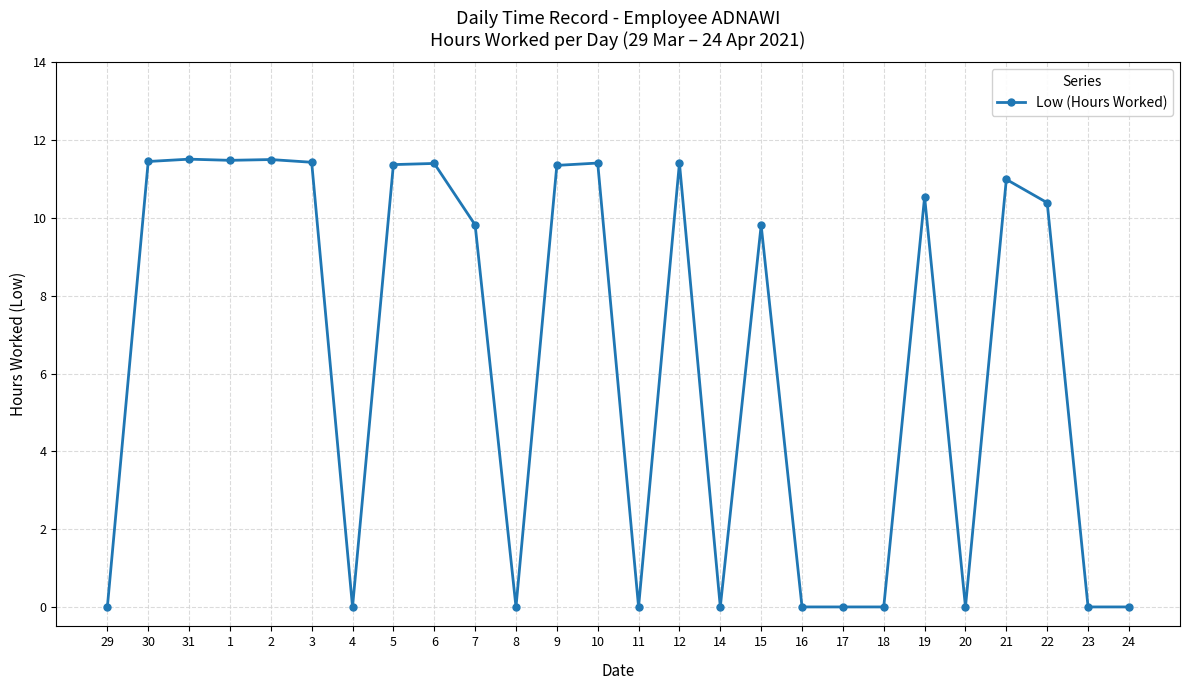

Does the chart have visible grid lines?

Yes